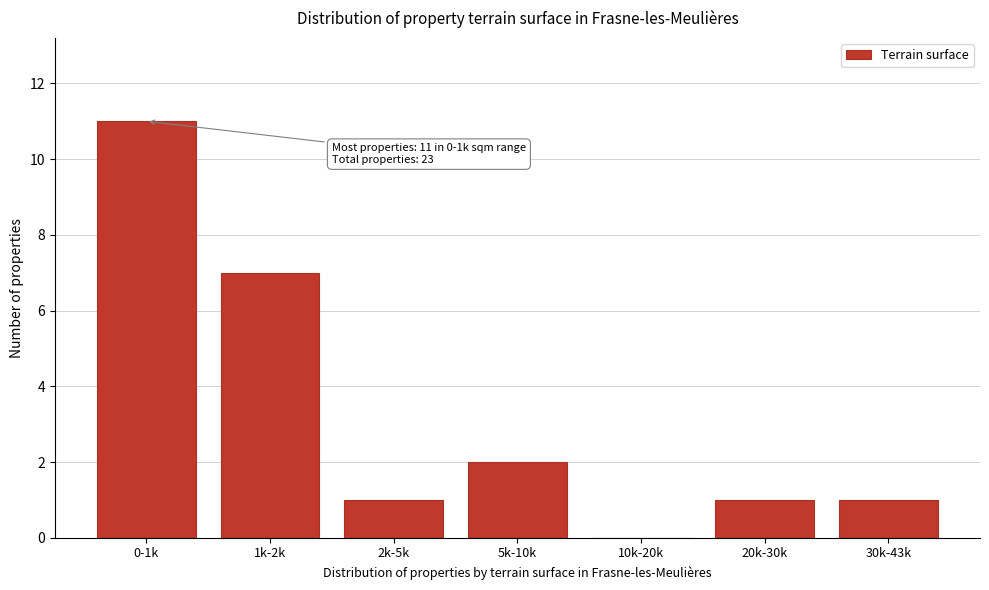

Reading left to right, what are all the values shown in this chart?

0-1k=11	1k-2k=7	2k-5k=1	5k-10k=2	10k-20k=0	20k-30k=1	30k-43k=1